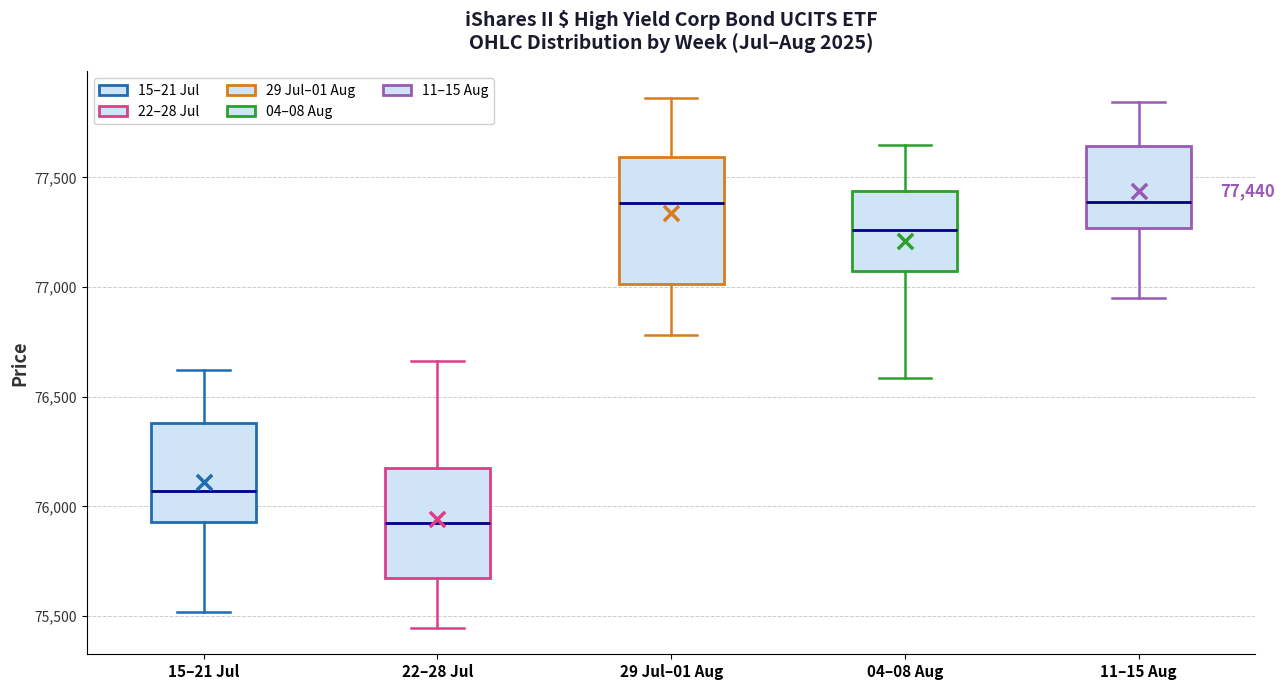

Comparing the boxes themselves (not the whiskers), which one is the tallest?

29 Jul–01 Aug